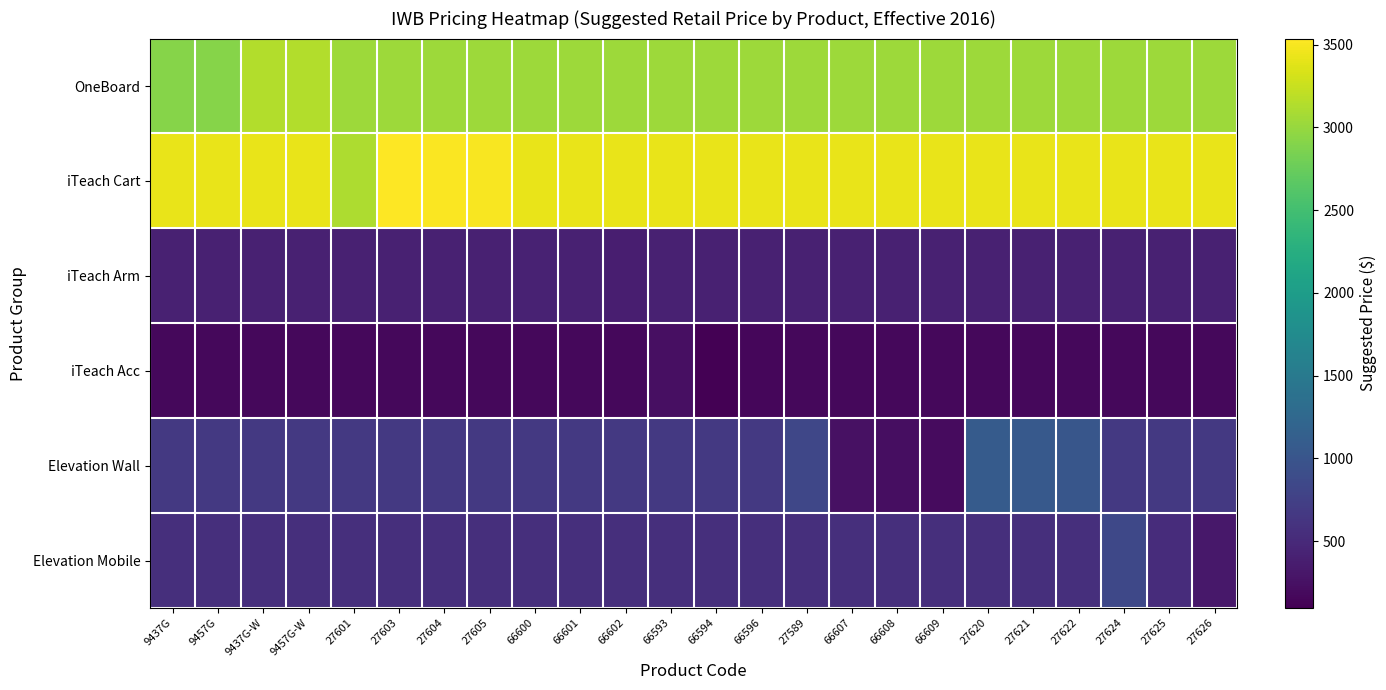

Reading left to right, list all the values displayed in this chart.

OneBoard: 9437G=2915.6	9457G=2915.6	9437G-W=3143.1	9457G-W=3143.1	27601=3029.3	27603=3029.3	27604=3029.3	27605=3029.3	66600=3029.3	66601=3029.3	66602=3029.3	66593=3029.3	66594=3029.3	66596=3029.3	27589=3029.3	66607=3029.3	66608=3029.3	66609=3029.3	27620=3029.3	27621=3029.3	27622=3029.3	27624=3029.3	27625=3029.3	27626=3029.3
iTeach Cart: 9437G=3417.9	9457G=3417.9	9437G-W=3417.9	9457G-W=3417.9	27601=3114.7	27603=3537.5	27604=3521.7	27605=3497.8	66600=3417.9	66601=3417.9	66602=3417.9	66593=3417.9	66594=3417.9	66596=3417.9	27589=3417.9	66607=3417.9	66608=3417.9	66609=3417.9	27620=3417.9	27621=3417.9	27622=3417.9	27624=3417.9	27625=3417.9	27626=3417.9
iTeach Arm: 9437G=404.4	9457G=404.4	9437G-W=404.4	9457G-W=404.4	27601=404.4	27603=404.4	27604=404.4	27605=404.4	66600=422.9	66601=407.0	66602=383.2	66593=404.4	66594=404.4	66596=404.4	27589=404.4	66607=404.4	66608=404.4	66609=404.4	27620=404.4	27621=404.4	27622=404.4	27624=404.4	27625=404.4	27626=404.4
iTeach Acc: 9437G=163.1	9457G=163.1	9437G-W=163.1	9457G-W=163.1	27601=163.1	27603=163.1	27604=163.1	27605=163.1	66600=163.1	66601=163.1	66602=163.1	66593=241.5	66594=94.9	66596=153.1	27589=163.1	66607=163.1	66608=163.1	66609=163.1	27620=163.1	27621=163.1	27622=163.1	27624=163.1	27625=163.1	27626=163.1
Elevation Wall: 9437G=662.7	9457G=662.7	9437G-W=662.7	9457G-W=662.7	27601=662.7	27603=662.7	27604=662.7	27605=662.7	66600=662.7	66601=662.7	66602=662.7	66593=662.7	66594=662.7	66596=662.7	27589=822.6	66607=255.2	66608=227.5	66609=191.6	27620=1077.7	27621=1050.1	27622=1014.1	27624=662.7	27625=662.7	27626=662.7
Elevation Mobile: 9437G=563.3	9457G=563.3	9437G-W=563.3	9457G-W=563.3	27601=563.3	27603=563.3	27604=563.3	27605=563.3	66600=563.3	66601=563.3	66602=563.3	66593=563.3	66594=563.3	66596=563.3	27589=563.3	66607=563.3	66608=563.3	66609=563.3	27620=563.3	27621=563.3	27622=563.3	27624=844.9	27625=530.2	27626=314.7